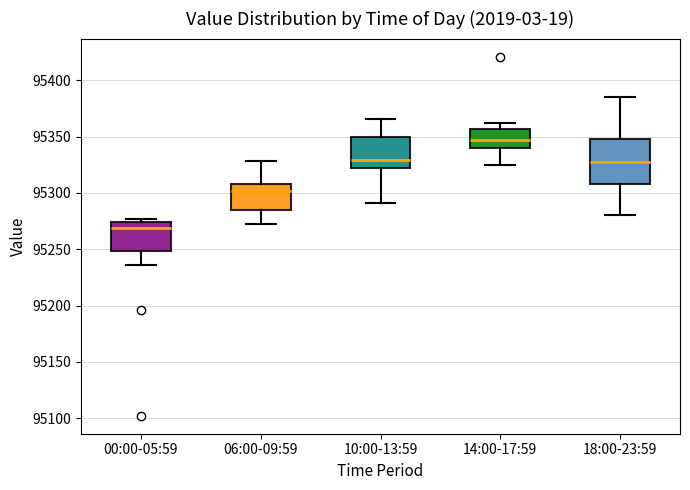

Reading left to right, read every box against the y-axis: the position of its median line, the range the box covers, and the ends of its whiskers. The values are not printed on the chart, so give them approximately, as read against the axis.

00:00-05:59: median 95270, box 95250 to 95275, whiskers 95235 to 95275 (just above the box's upper edge)
06:00-09:59: median 95300, box 95285 to 95310, whiskers 95270 to 95330
10:00-13:59: median 95330, box 95320 to 95350, whiskers 95290 to 95365
14:00-17:59: median 95345, box 95340 to 95355, whiskers 95325 to 95360
18:00-23:59: median 95330, box 95310 to 95350, whiskers 95280 to 95385